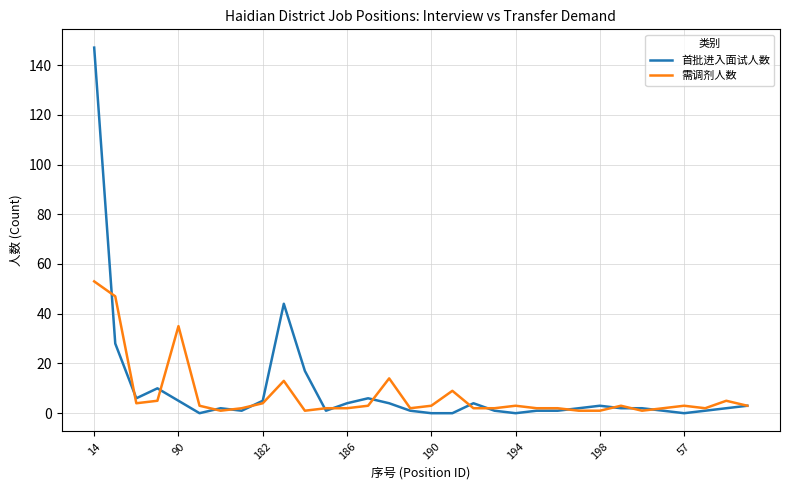

Which series has the widest spread of values?

首批进入面试人数